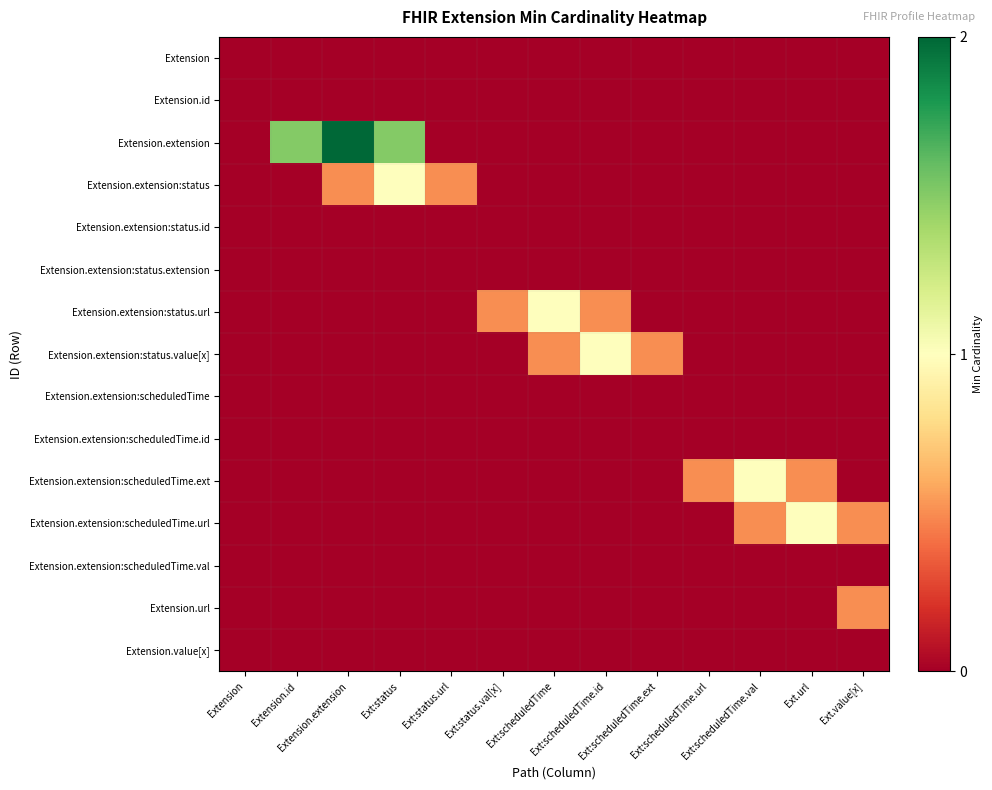

List the series in order of their peak value, lowest first.

Extension, Extension.id, Extension.extension:status.id, Extension.extension:status.extension, Extension.extension:scheduledTime, Extension.extension:scheduledTime.id, Extension.extension:scheduledTime.val, Extension.value[x], Extension.url, Extension.extension:status, Extension.extension:status.url, Extension.extension:status.value[x], Extension.extension:scheduledTime.ext, Extension.extension:scheduledTime.url, Extension.extension